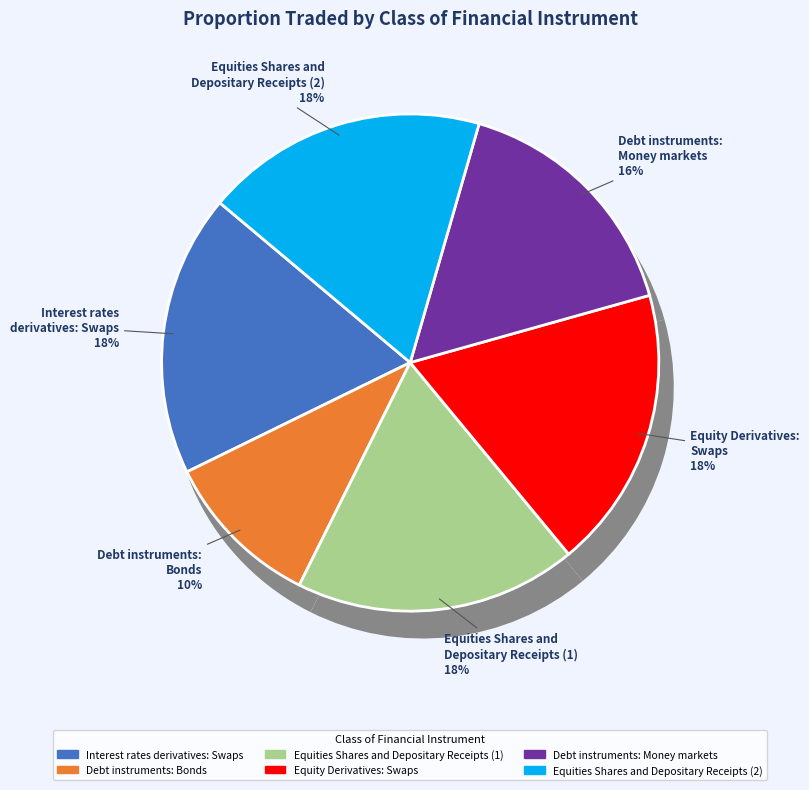

To the nearest percent, what is the average slice percentage?

17%